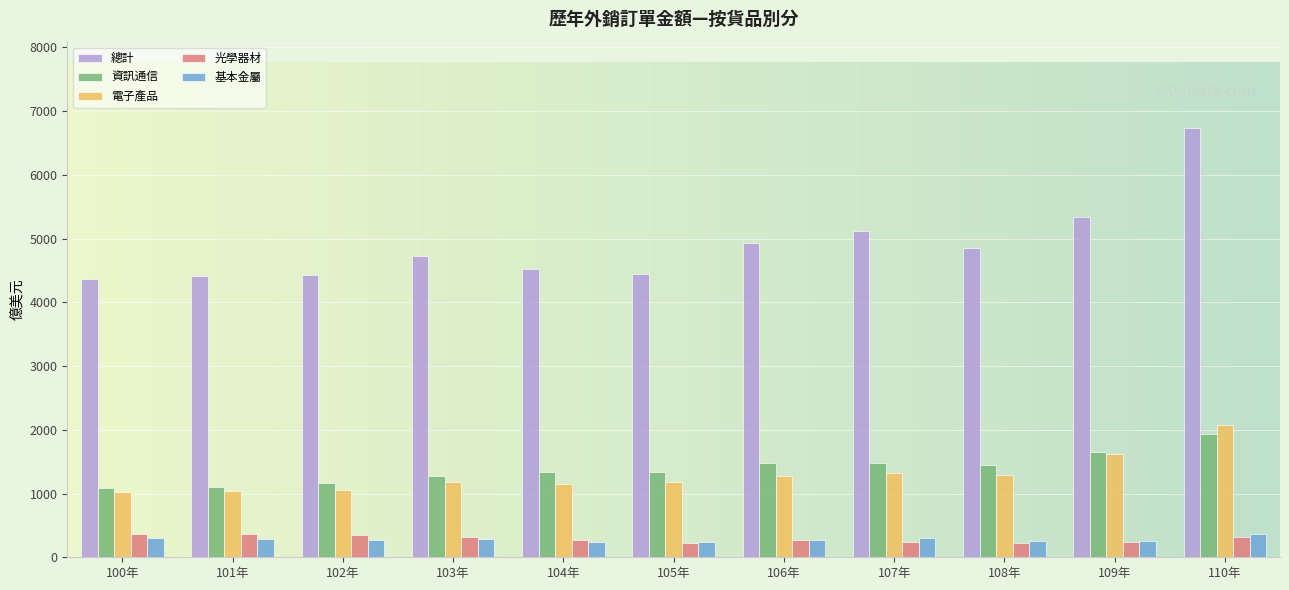

What is the spread (max minus min) of values at 106年?

4658.5